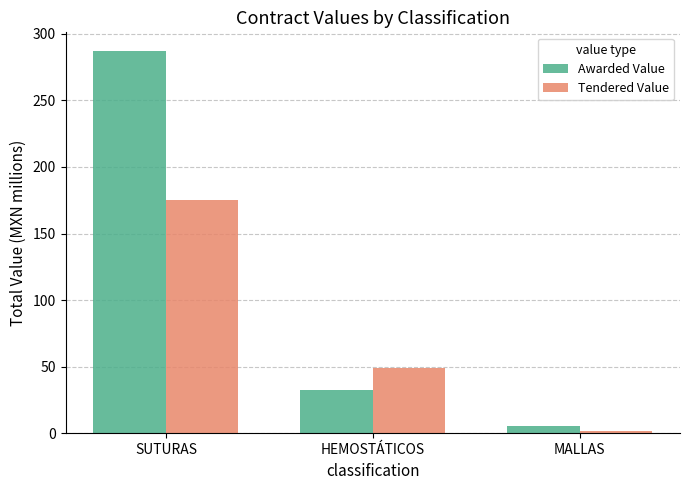

What is the sum of the Tendered Value values at MALLAS and SUTURAS?

176.6